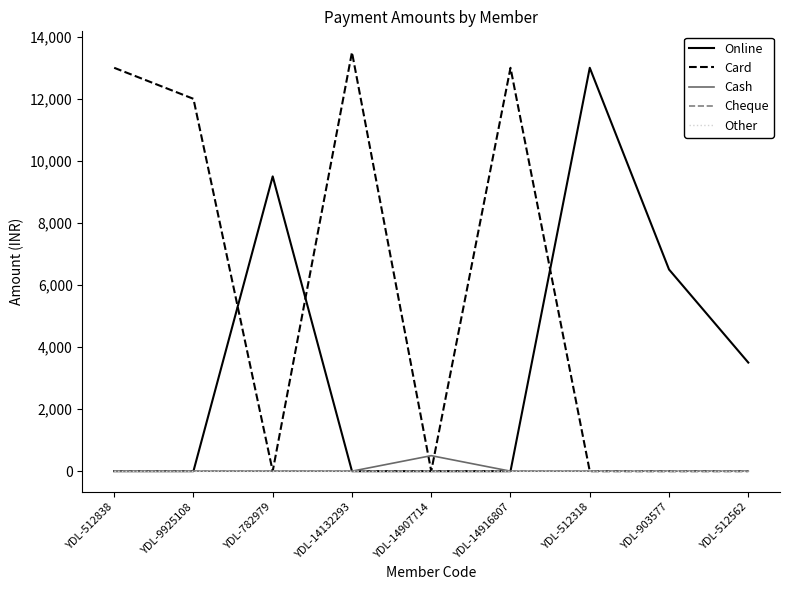

Reading left to right, list all the values displayed in this chart.

Online: YDL-512838=0	YDL-9925108=0	YDL-782979=9500	YDL-14132293=0	YDL-14907714=0	YDL-14916807=0	YDL-512318=13000	YDL-903577=6500	YDL-512562=3500
Card: YDL-512838=13000	YDL-9925108=12000	YDL-782979=0	YDL-14132293=13500	YDL-14907714=0	YDL-14916807=13000	YDL-512318=0	YDL-903577=0	YDL-512562=0
Cash: YDL-512838=0	YDL-9925108=0	YDL-782979=0	YDL-14132293=0	YDL-14907714=500	YDL-14916807=0	YDL-512318=0	YDL-903577=0	YDL-512562=0
Cheque: YDL-512838=0	YDL-9925108=0	YDL-782979=0	YDL-14132293=0	YDL-14907714=0	YDL-14916807=0	YDL-512318=0	YDL-903577=0	YDL-512562=0
Other: YDL-512838=0	YDL-9925108=0	YDL-782979=0	YDL-14132293=0	YDL-14907714=0	YDL-14916807=0	YDL-512318=0	YDL-903577=0	YDL-512562=0